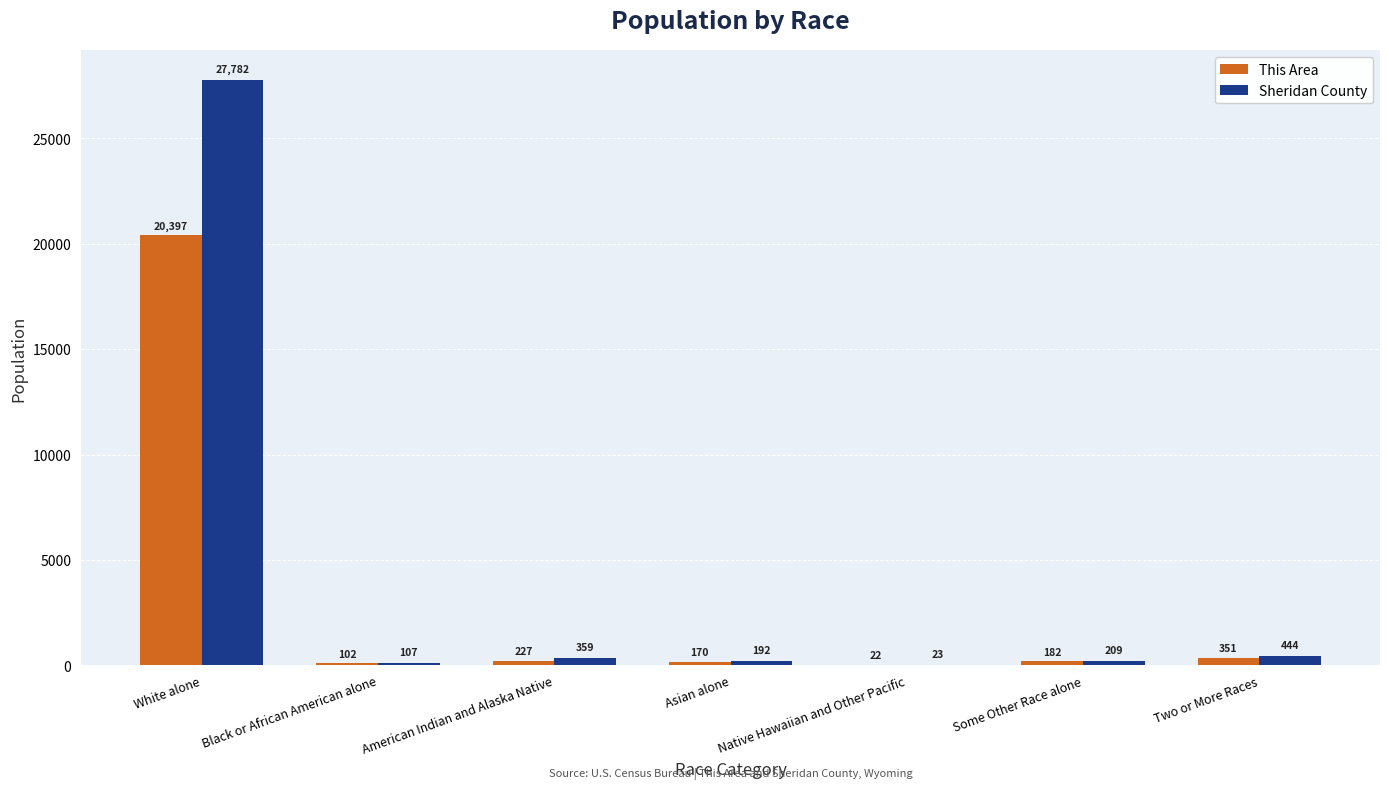

Which series changed the most between White alone and Black or African American alone?

Sheridan County